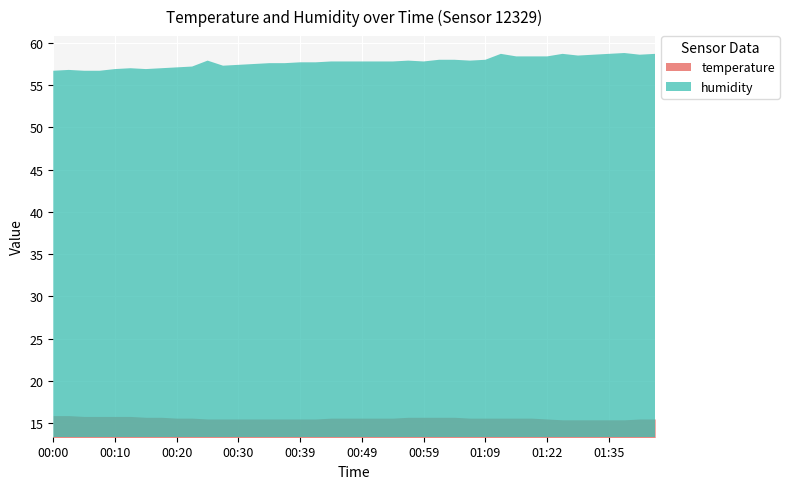

What is the difference between the maximum and minimum values in the temperature series?

0.5